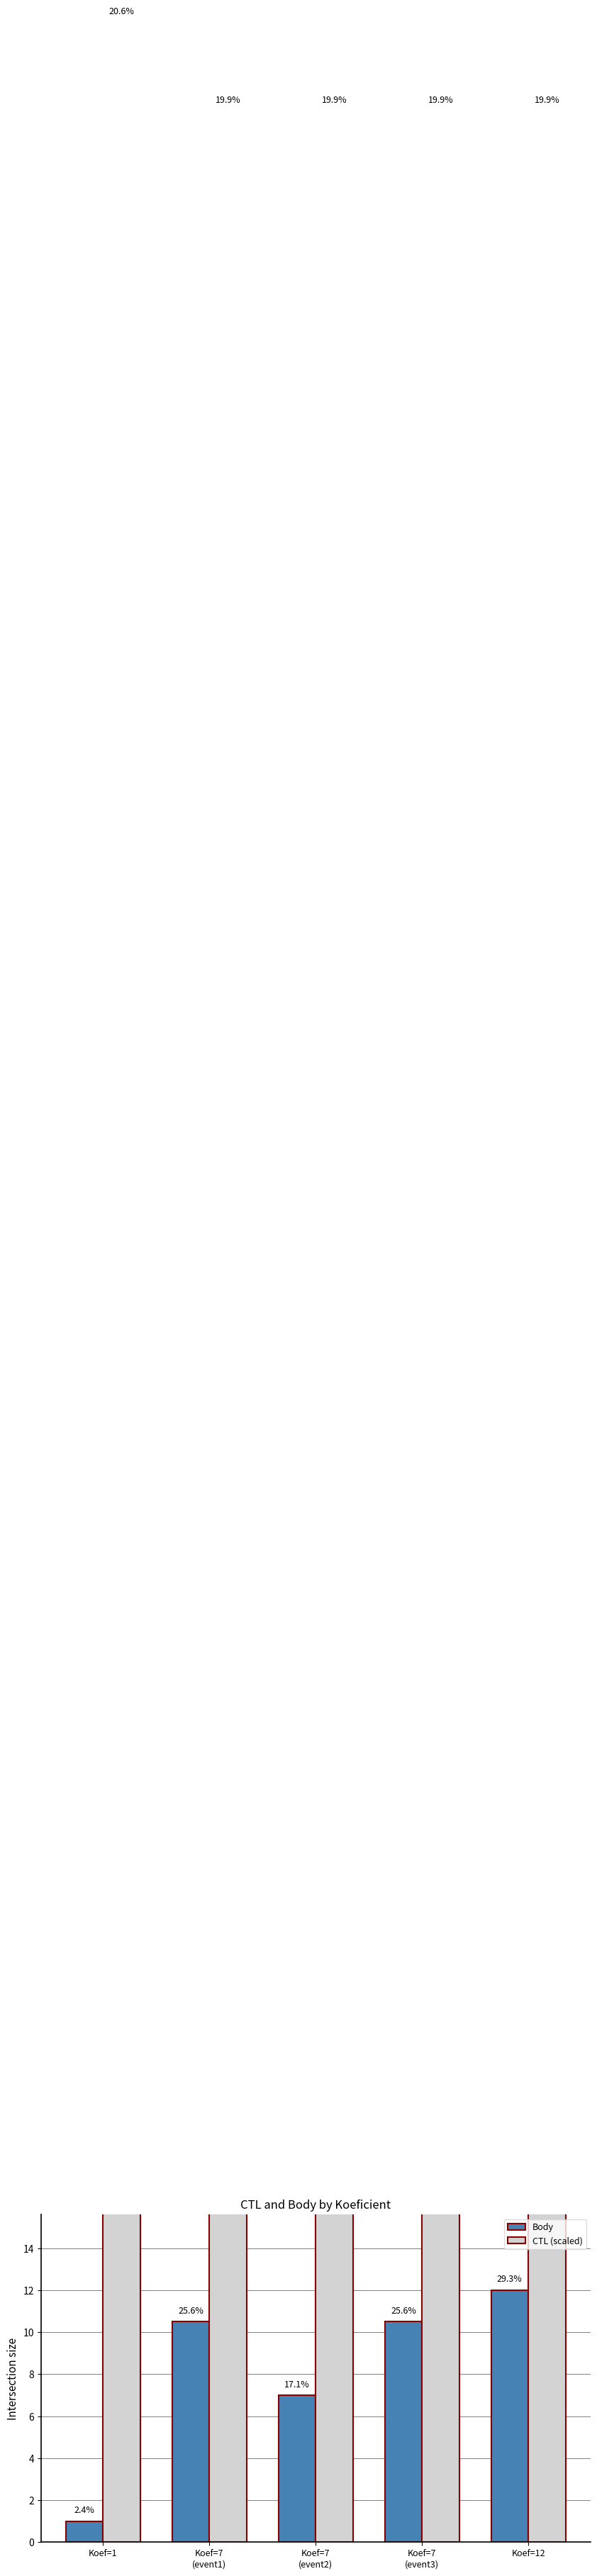

Which series has the largest total across all categories?

CTL (scaled)